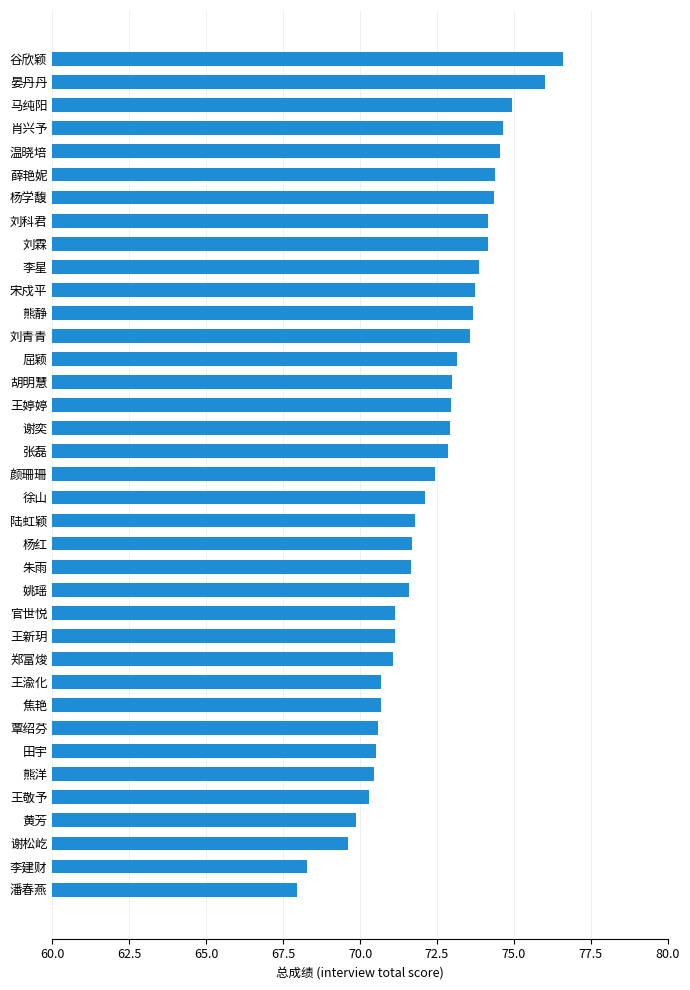

How many data points does each series have?

37